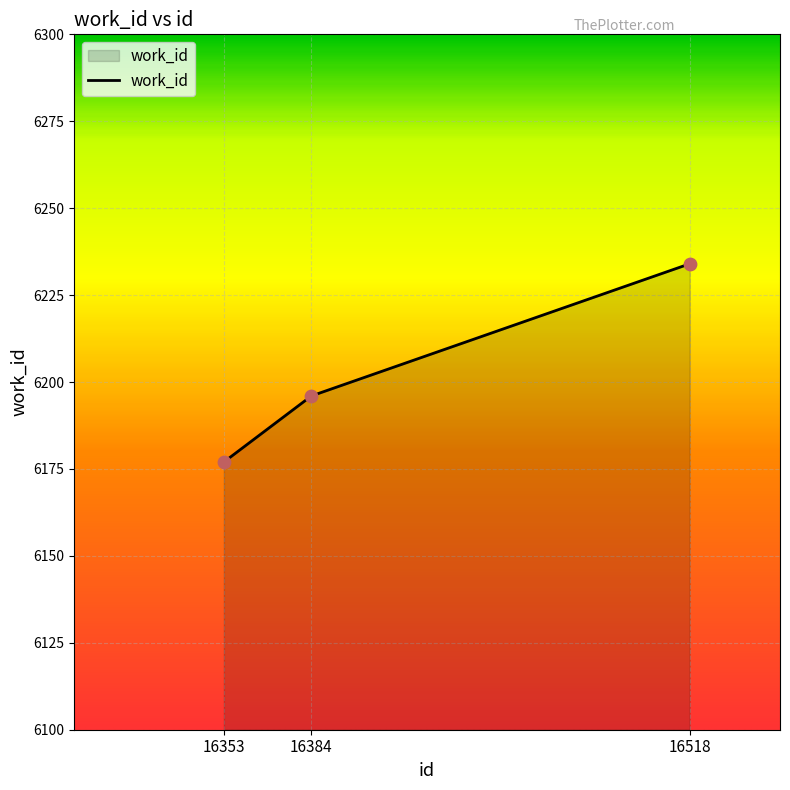

Between 16518 and 16353, which is larger?

16518